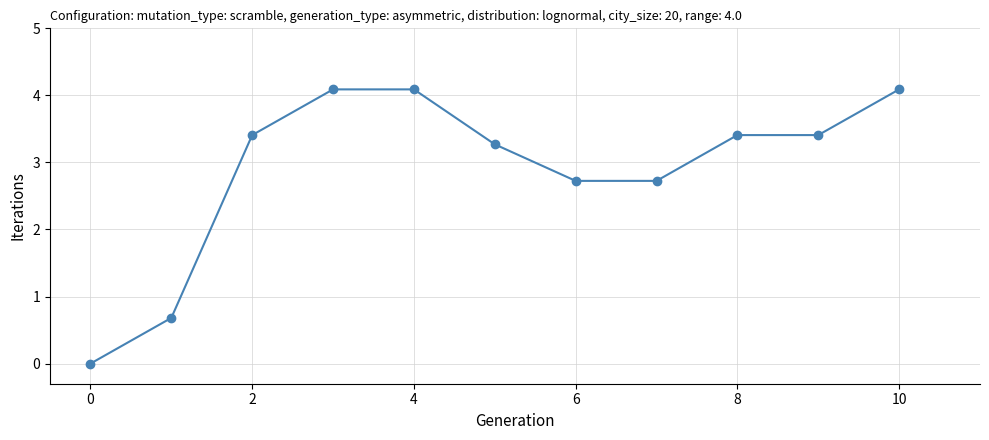

True or false: the data has more than 2 interior local peaks.

False